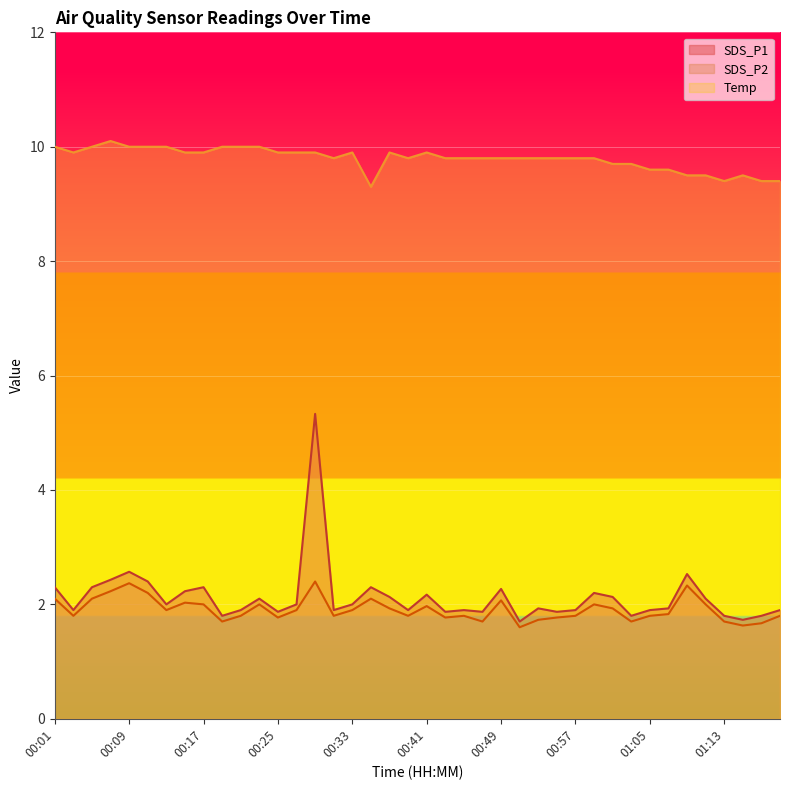

True or false: Temp and SDS_P1 cross at least once.

False